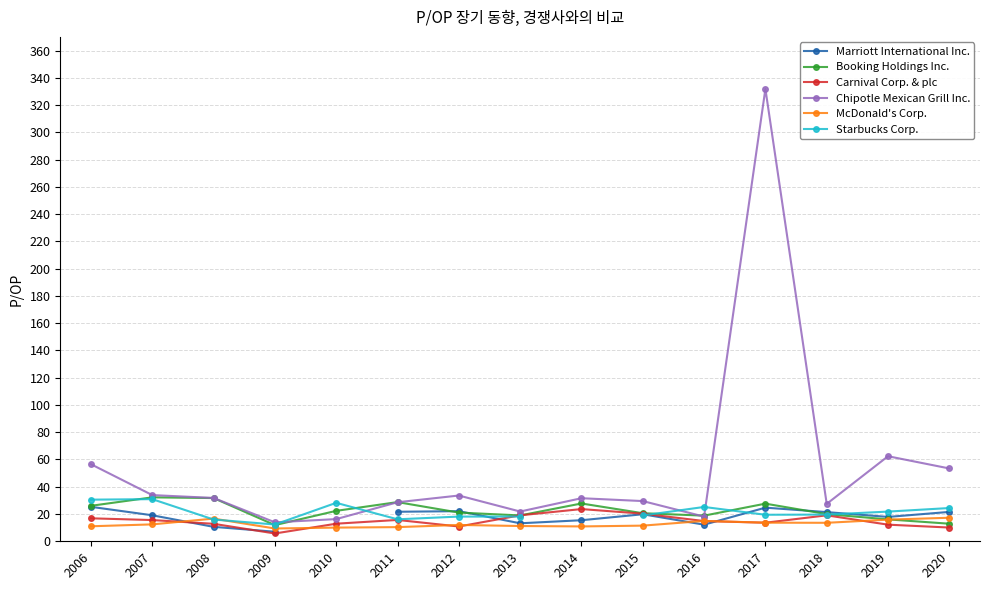

Where is the first local minimum for Booking Holdings Inc.?

2009